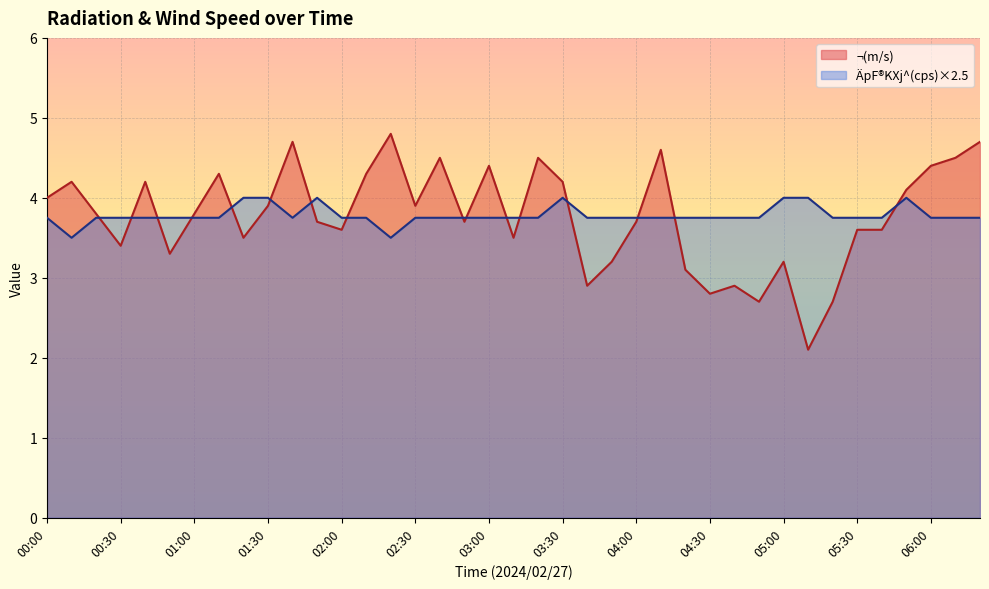

What position from the left is 01:40?

11